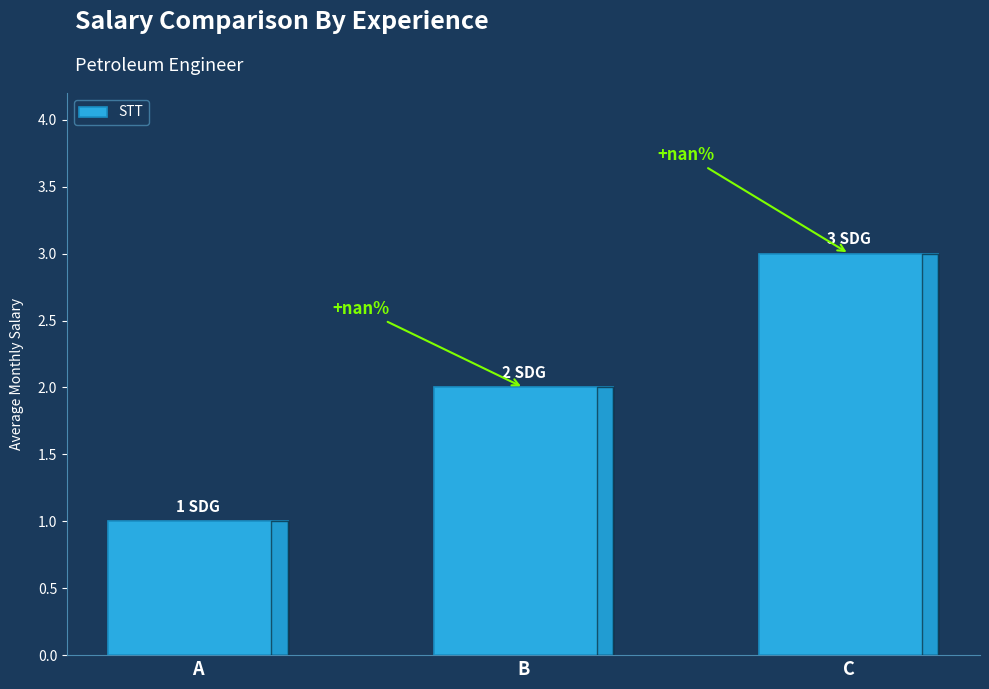

Are the bars grouped side by side (vs. stacked)?

No